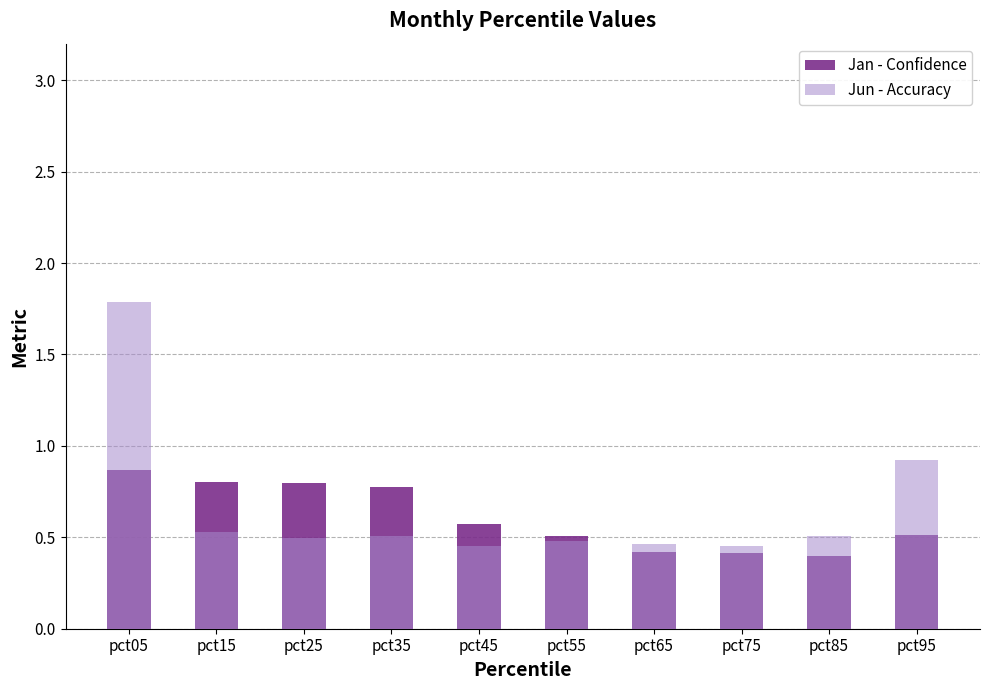

True or false: Jan - Confidence has a value of 0.3 at pct55.

False